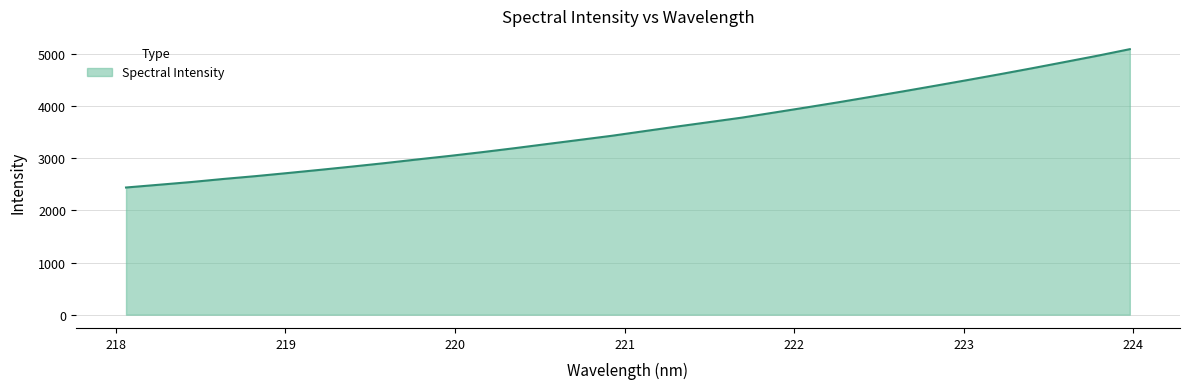

What is the greatest value displayed?

5093.1